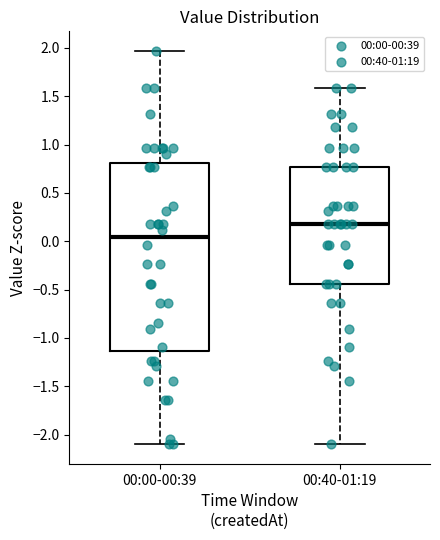

Which box's median line is the highest?

00:40-01:19